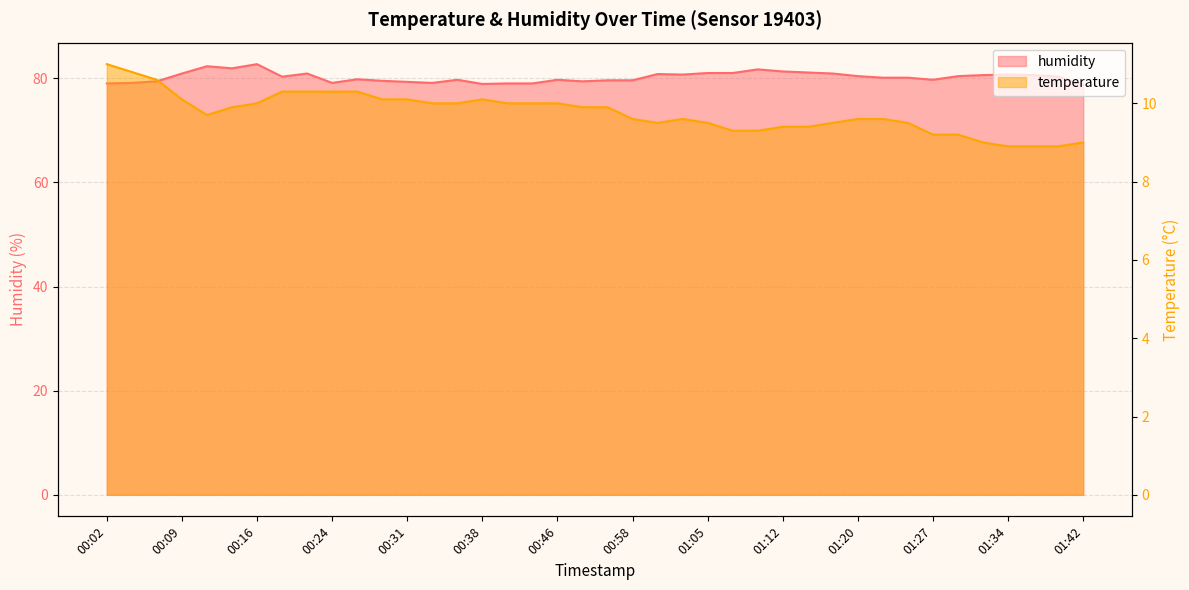

How many interior local peaks does the temperature series have?

2